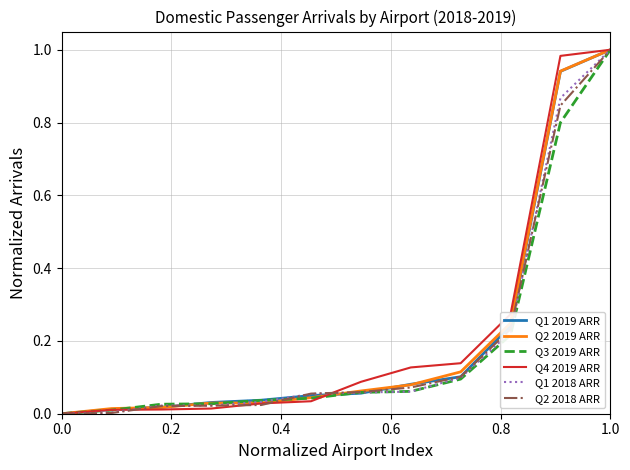

What are all the series names shown in the legend?

Q1 2019 ARR, Q2 2019 ARR, Q3 2019 ARR, Q4 2019 ARR, Q1 2018 ARR, Q2 2018 ARR